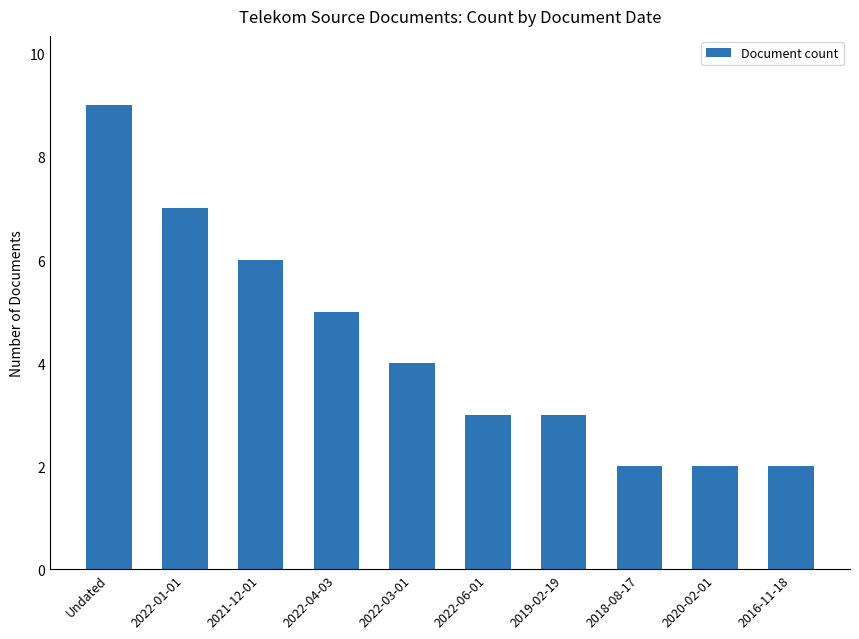

What is the maximum value shown in the chart?

9